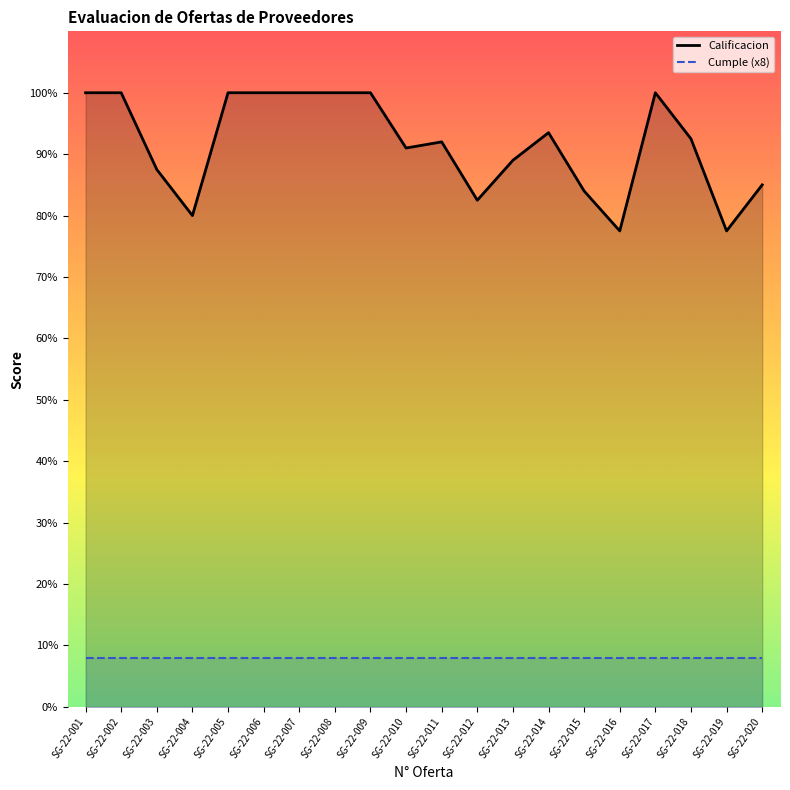

What is the highest value of the Calificacion series?

100.0